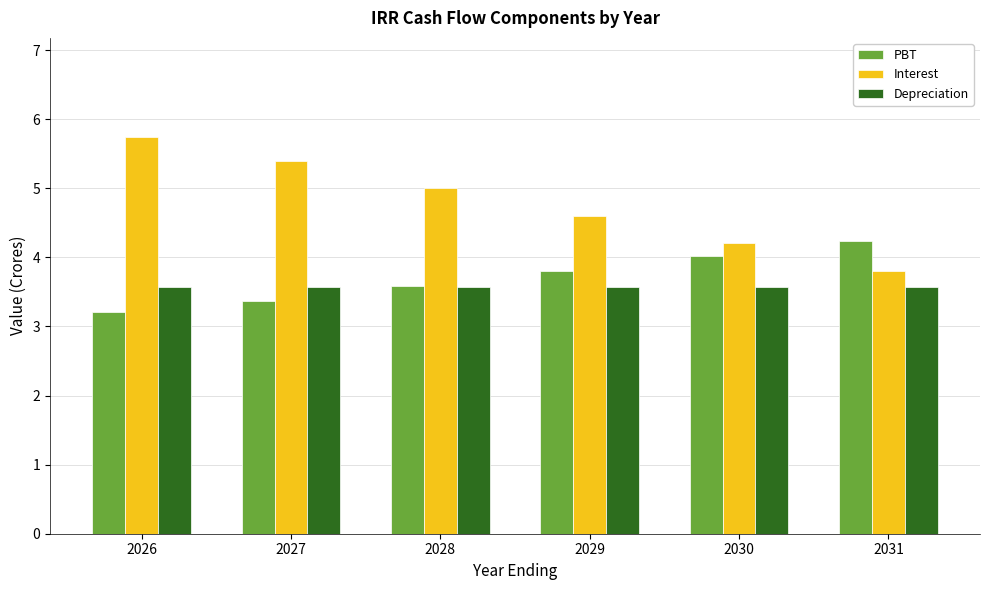

What is the sum of the PBT values at 2027 and 2028?

6.9